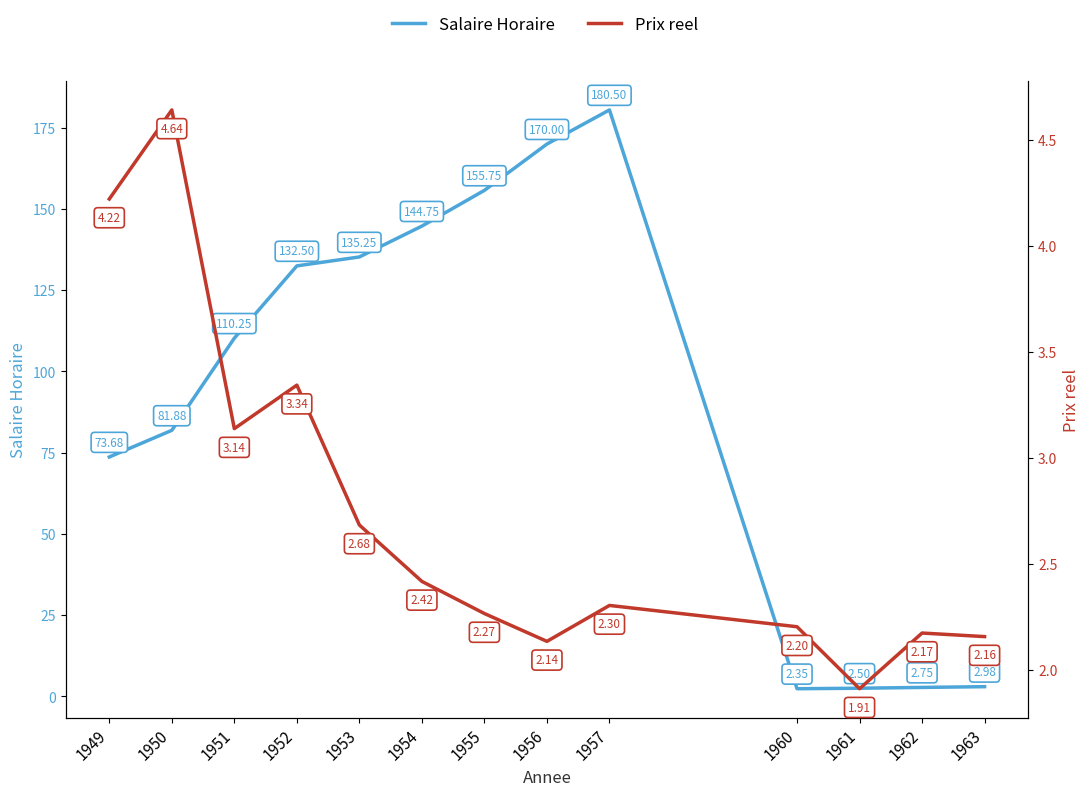

True or false: Salaire Horaire has more than 2 interior local peaks.

False